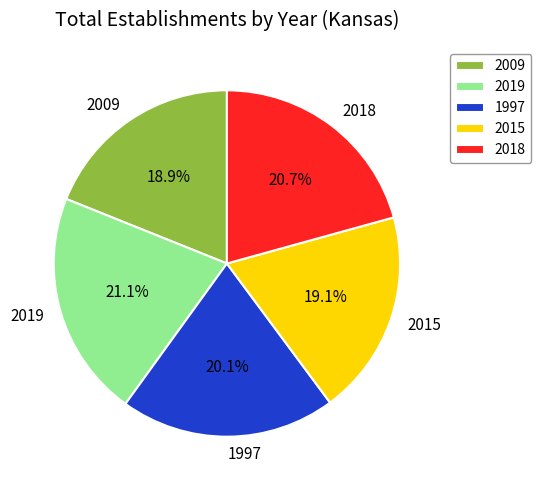

Which has a higher value, 2019 or 2009?

2019